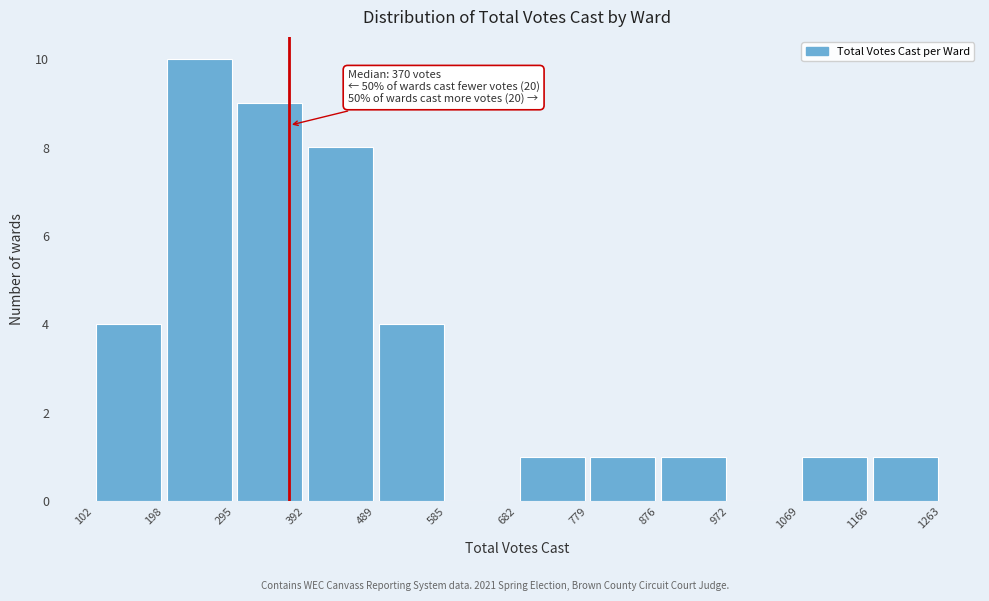

Over which range of the x-axis is the bar tallest?

198 to 295